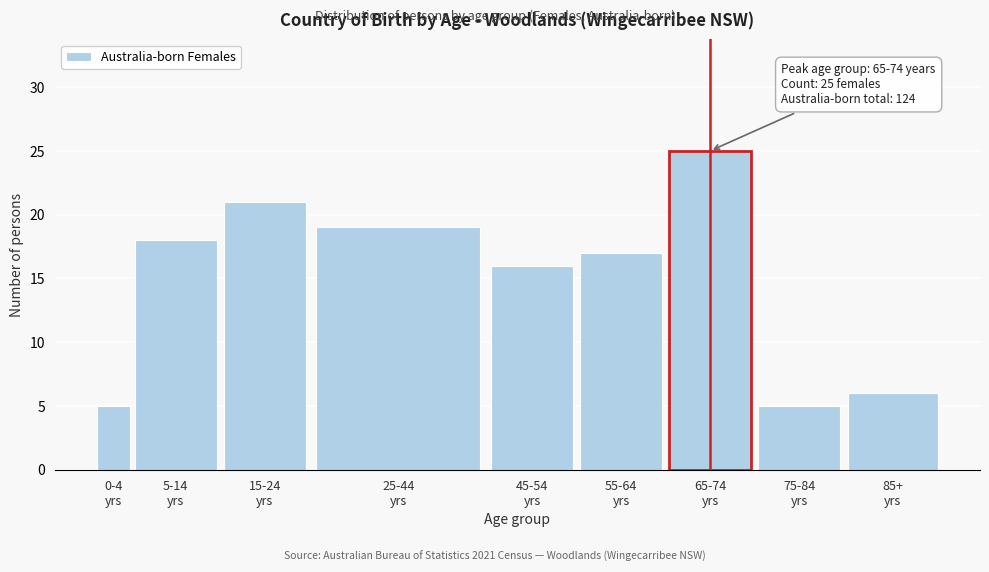

What is the maximum value shown in the chart?

25